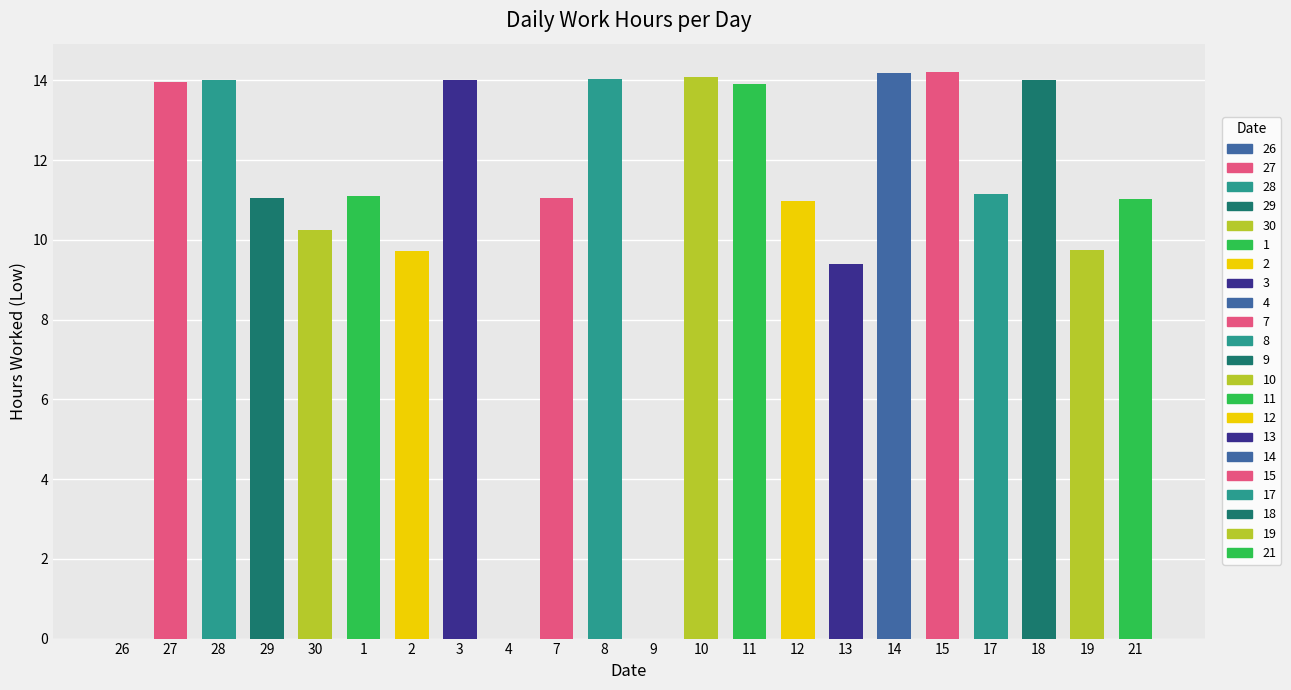

What is the label of the 13th bar from the right?

7